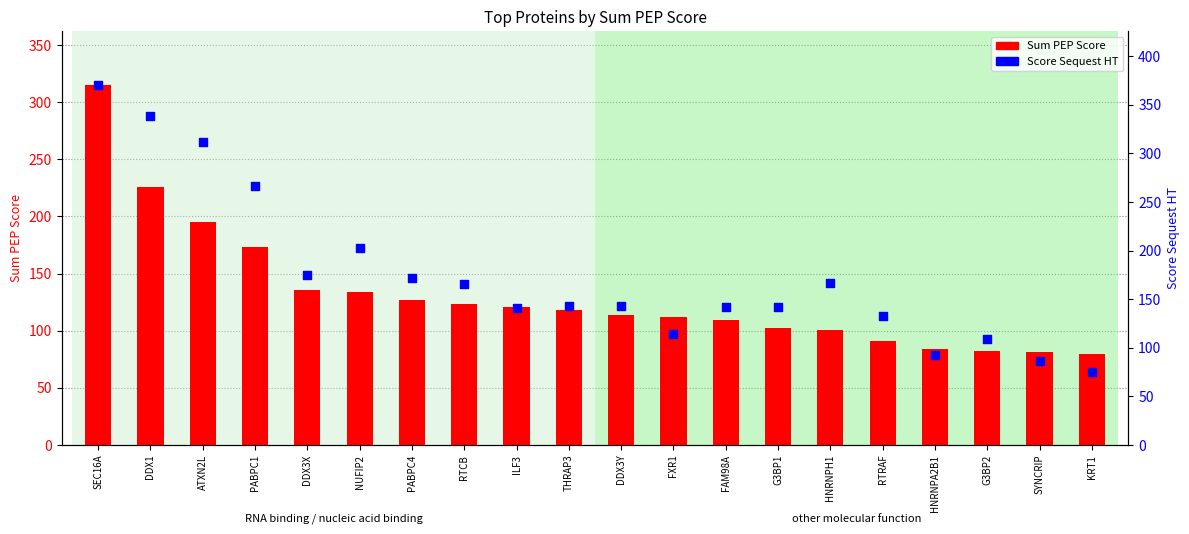

At which category is the sum across all series the highest?

SEC16A